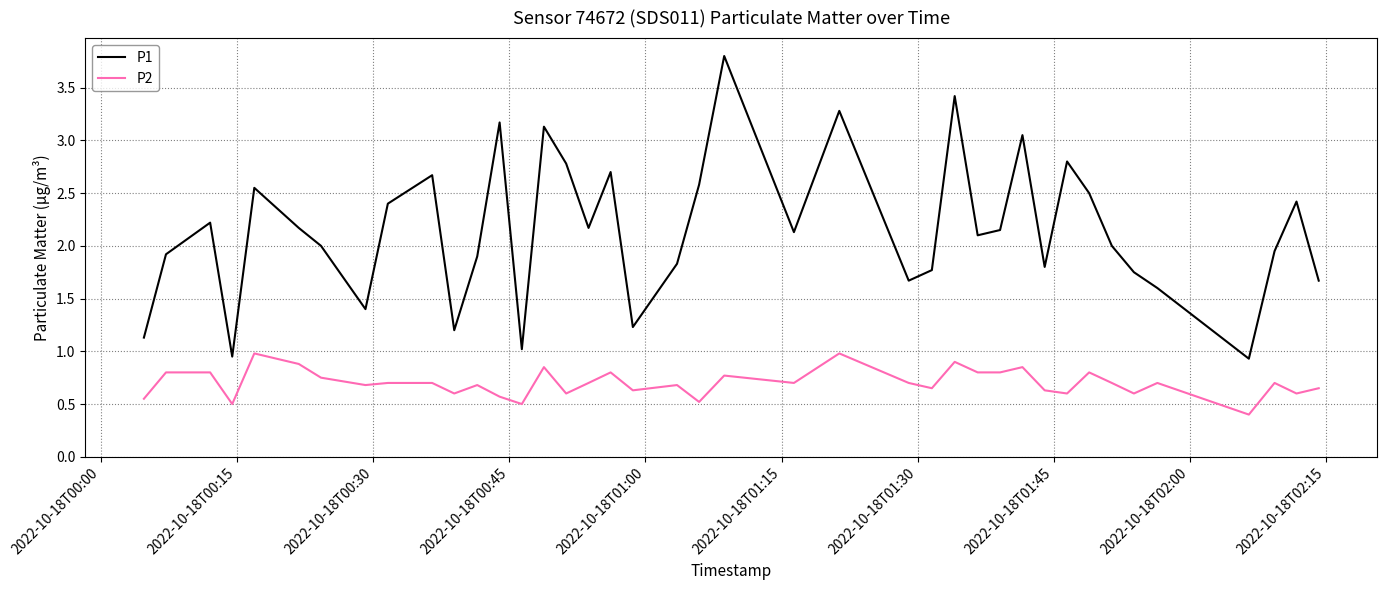

Rank the series by their average value, from lowest to highest.

P2, P1